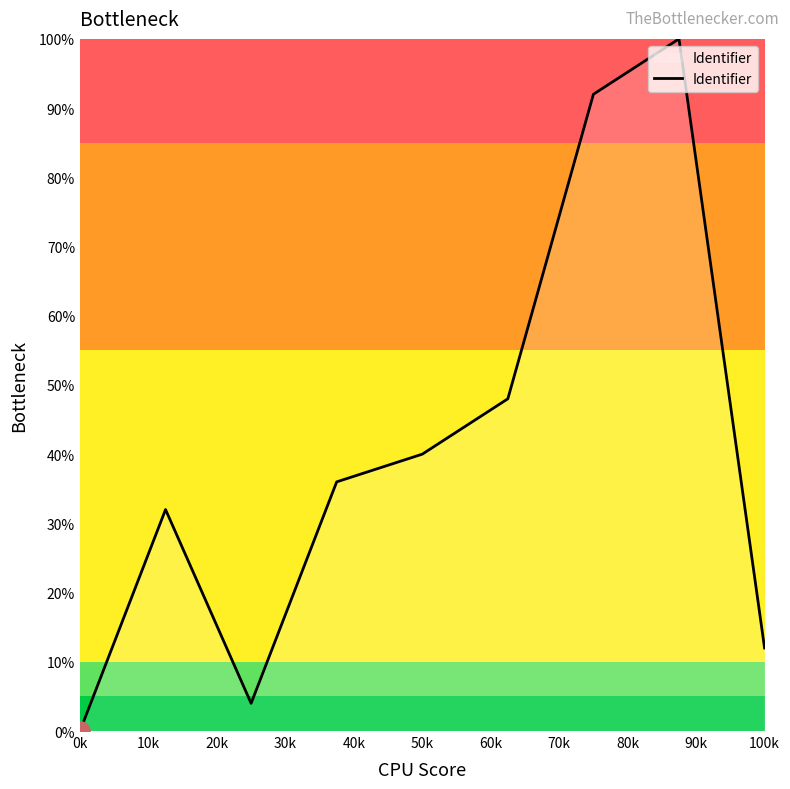

What is the maximum value shown in the chart?

100